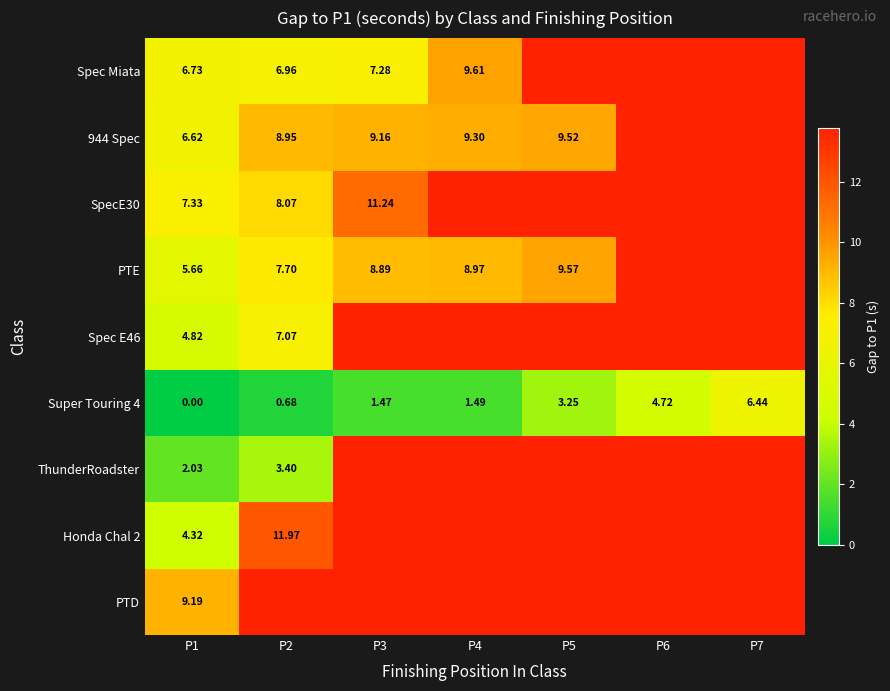

Which has a higher value, P7 or P4?

P7